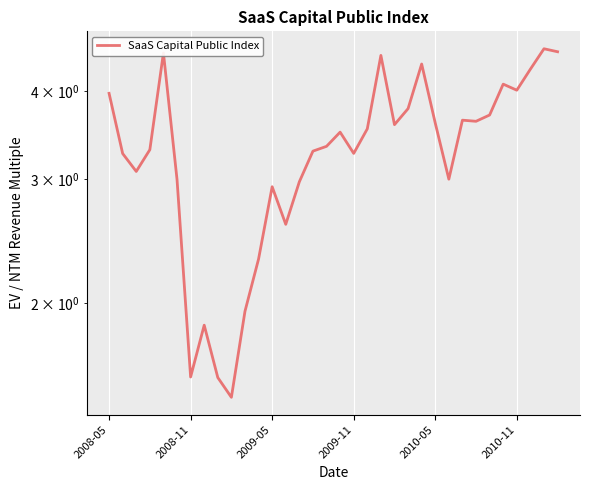

What is the value of the 9th point from the left?

1.6